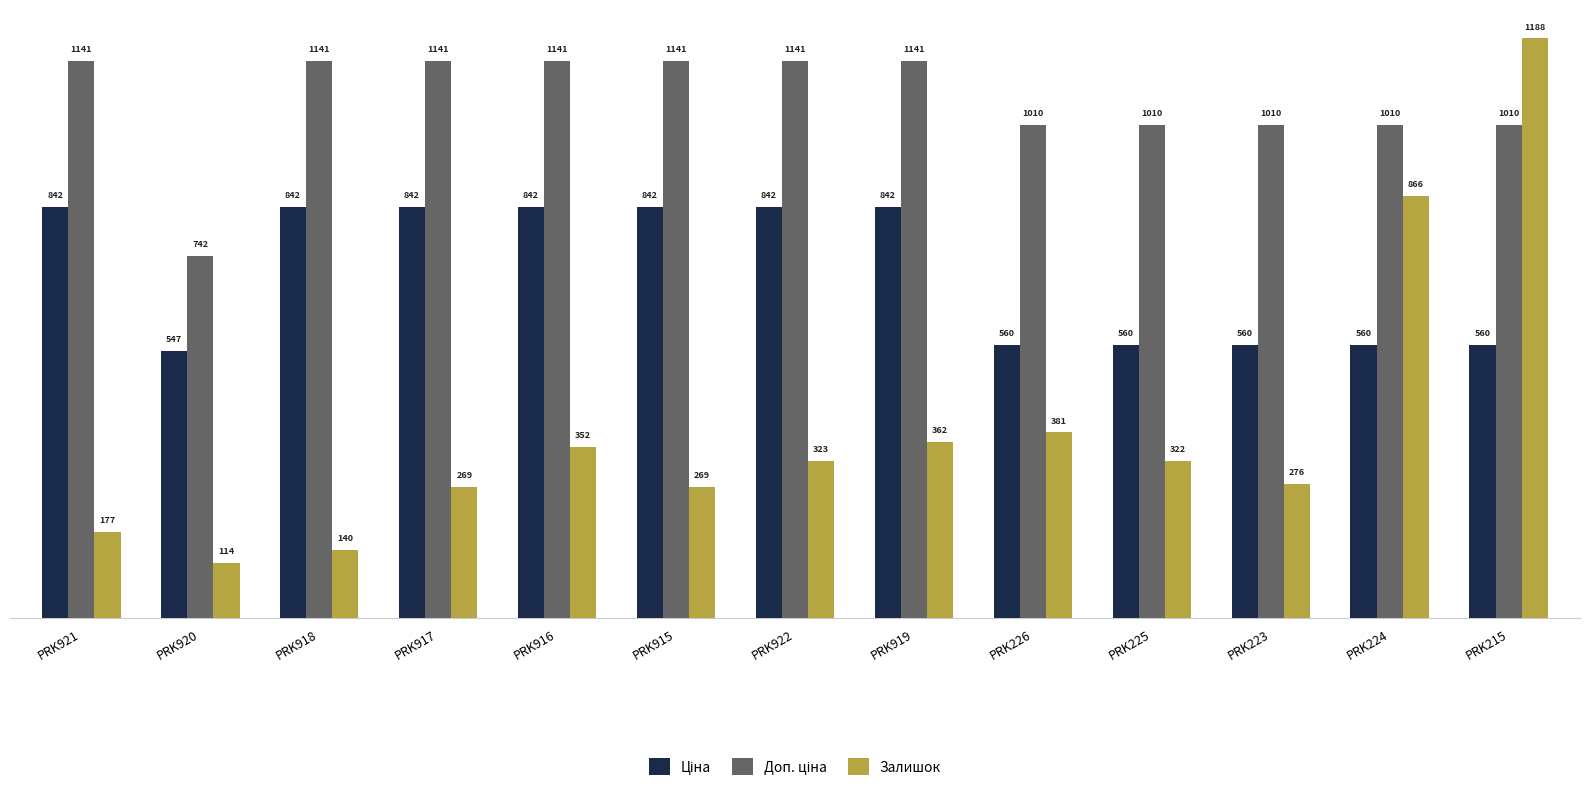

At which category is the sum across all series the highest?

PRK215